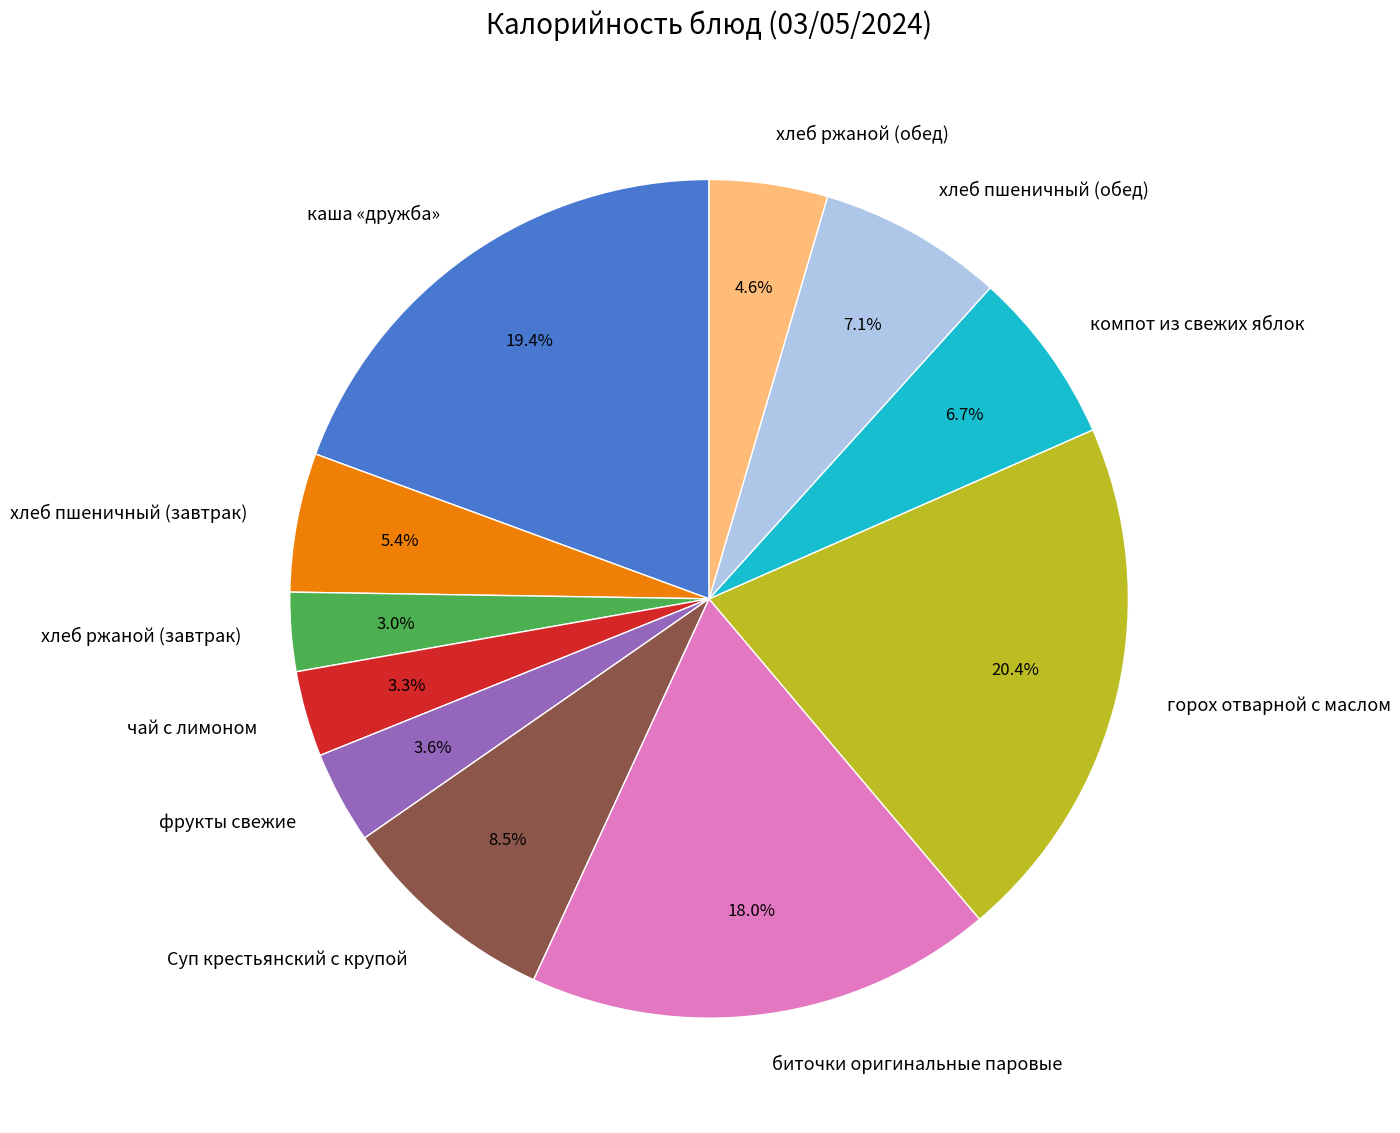

Which has a higher value, Суп крестьянский с крупой or чай с лимоном?

Суп крестьянский с крупой